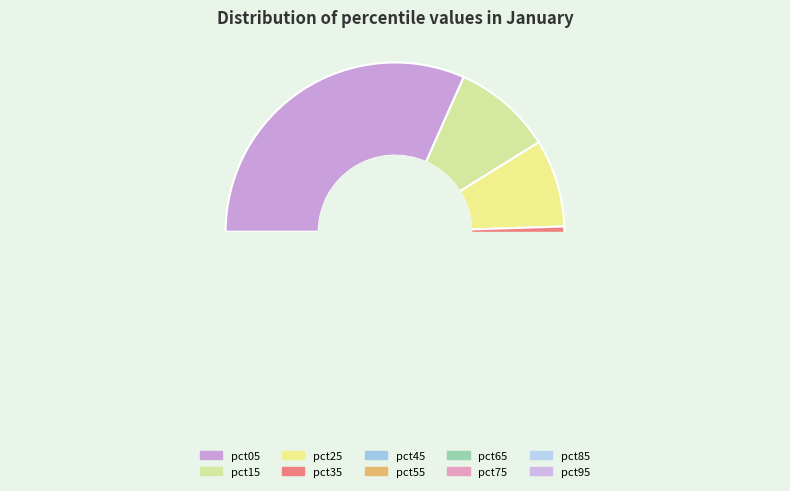

Rank the categories by value from lowest to highest.

pct85, pct35, pct55, pct65, pct45, pct75, pct25, pct95, pct15, pct05